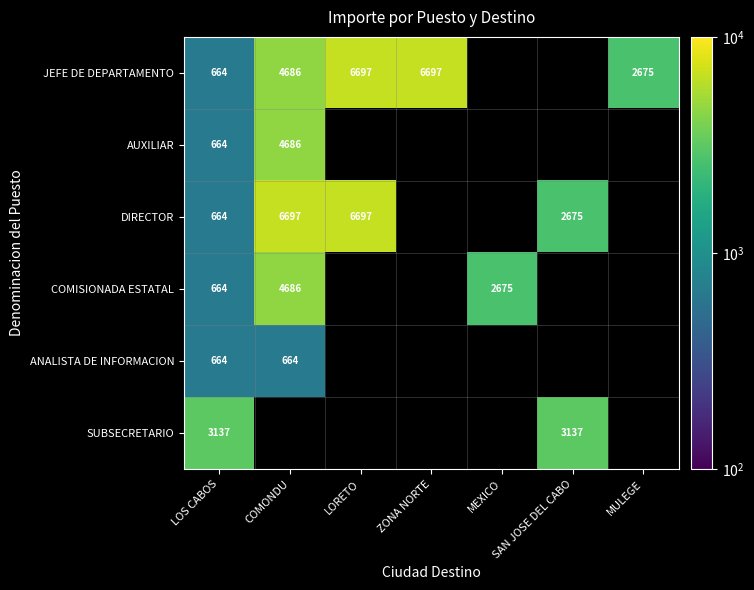

Which series has the largest range (max minus min)?

JEFE DE DEPARTAMENTO